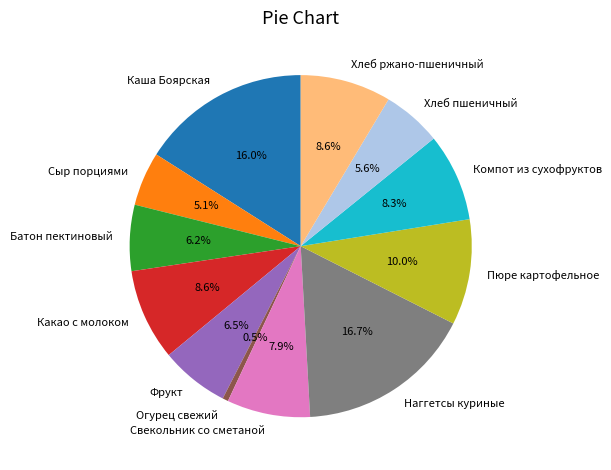

Which slice is the smallest?

Огурец свежий